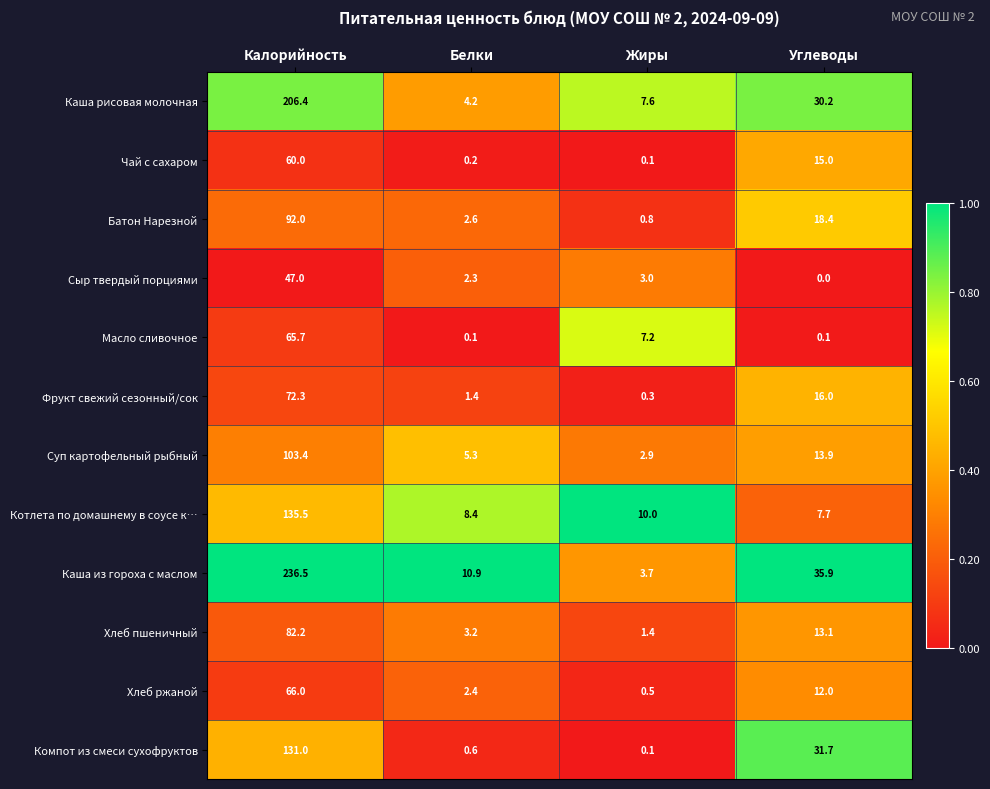

Which series changed the most between Калорийность and Белки?

Каша из гороха с маслом